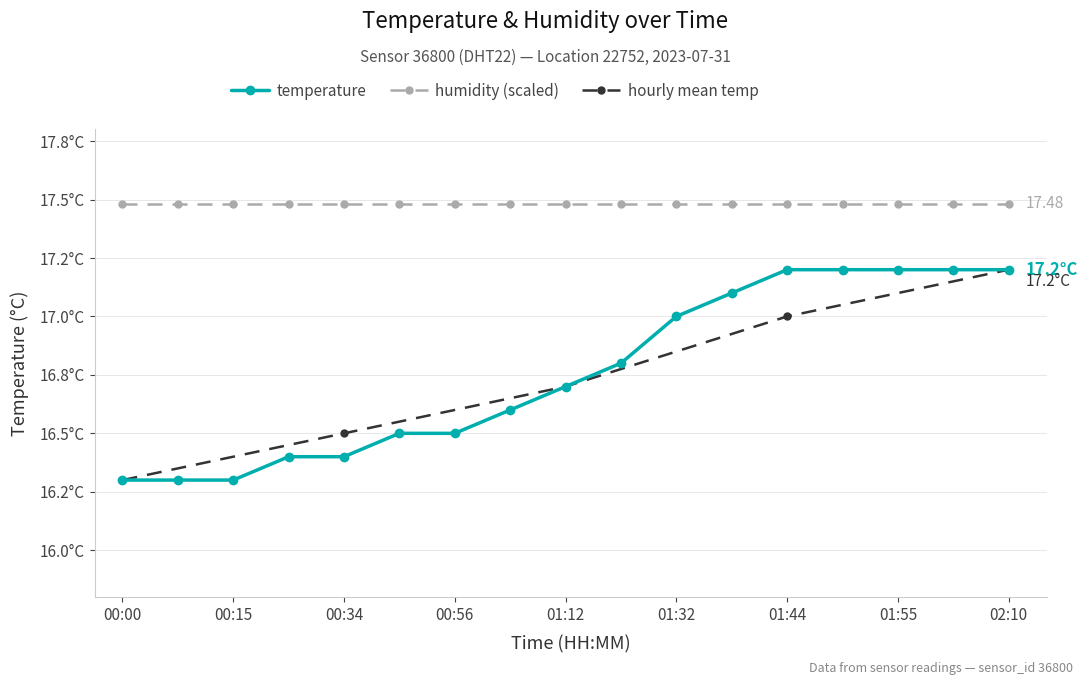

How many values are between 16 and 17?

11